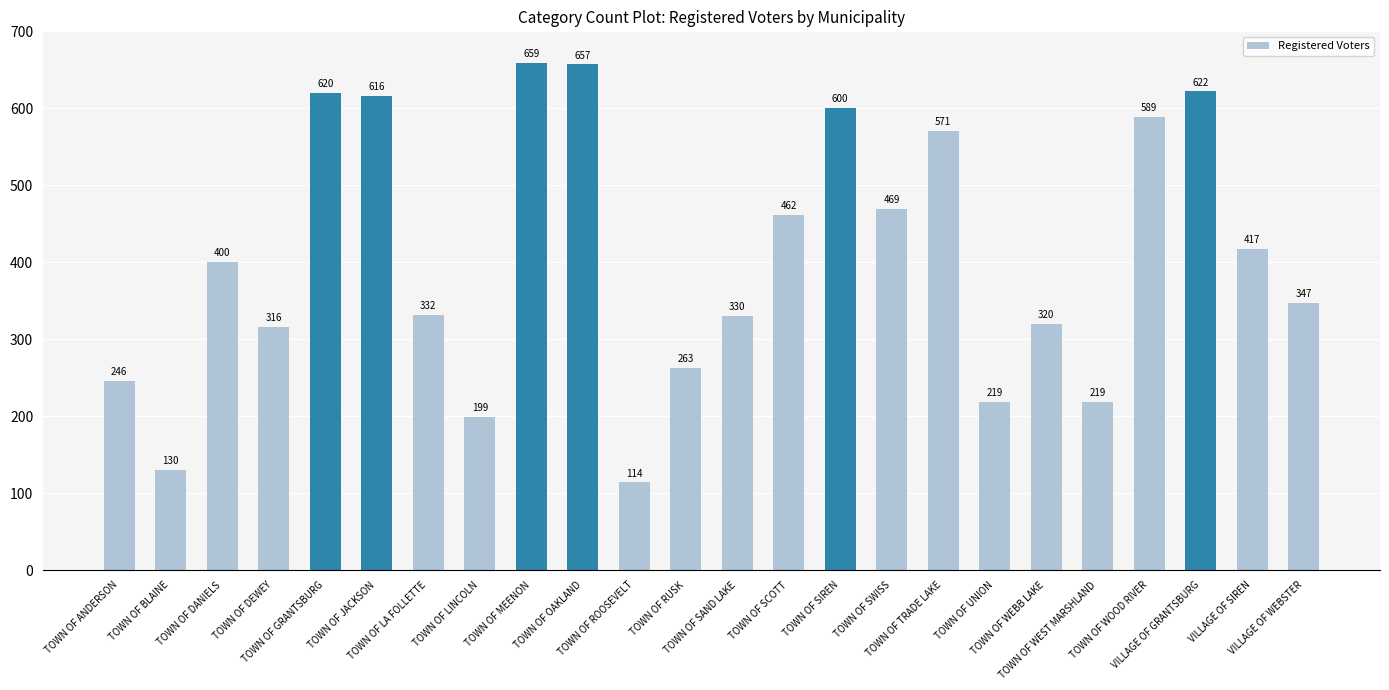

Reading left to right, what are all the values shown in this chart?

246	130	400	316	620	616	332	199	659	657	114	263	330	462	600	469	571	219	320	219	589	622	417	347